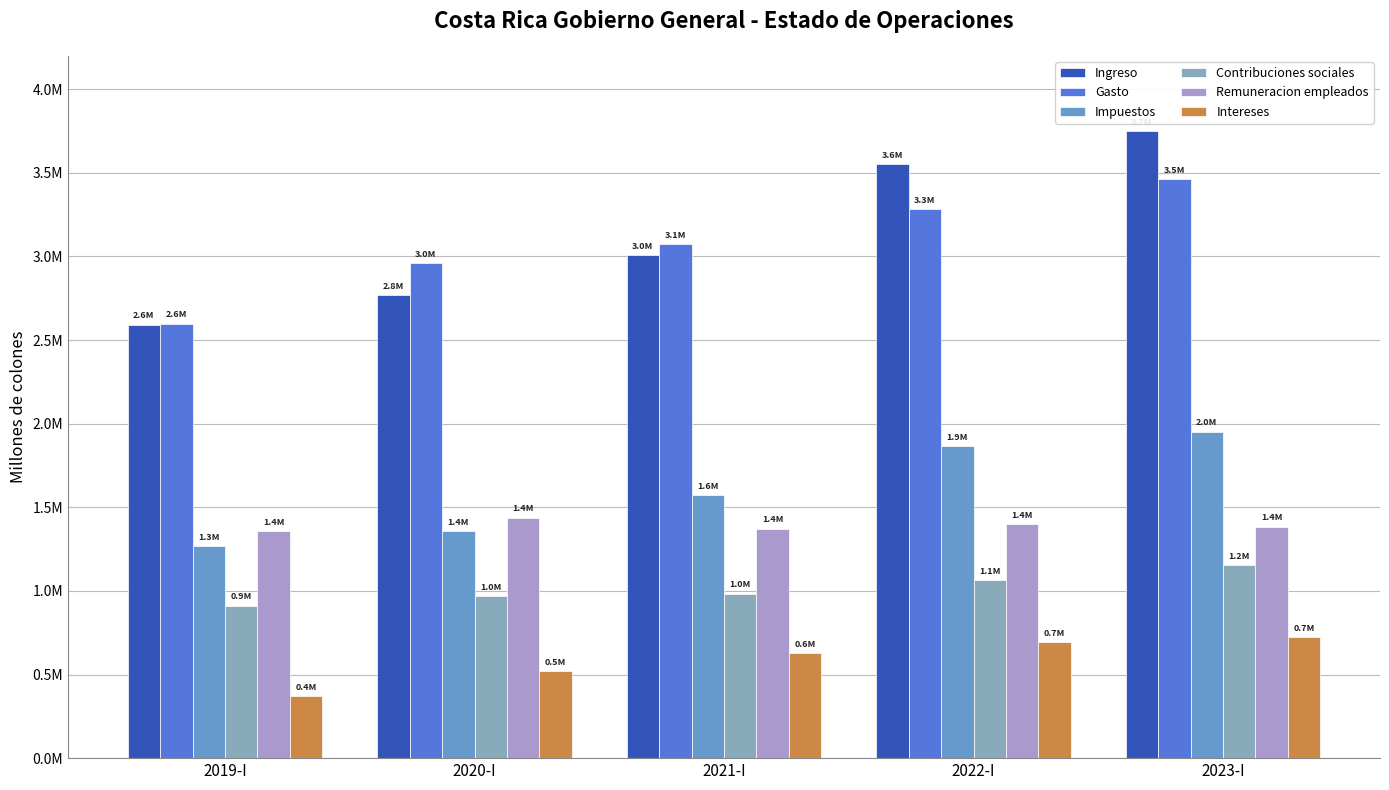

Is it true that Remuneracion empleados equals 1373131.5 at 2021-I?

True